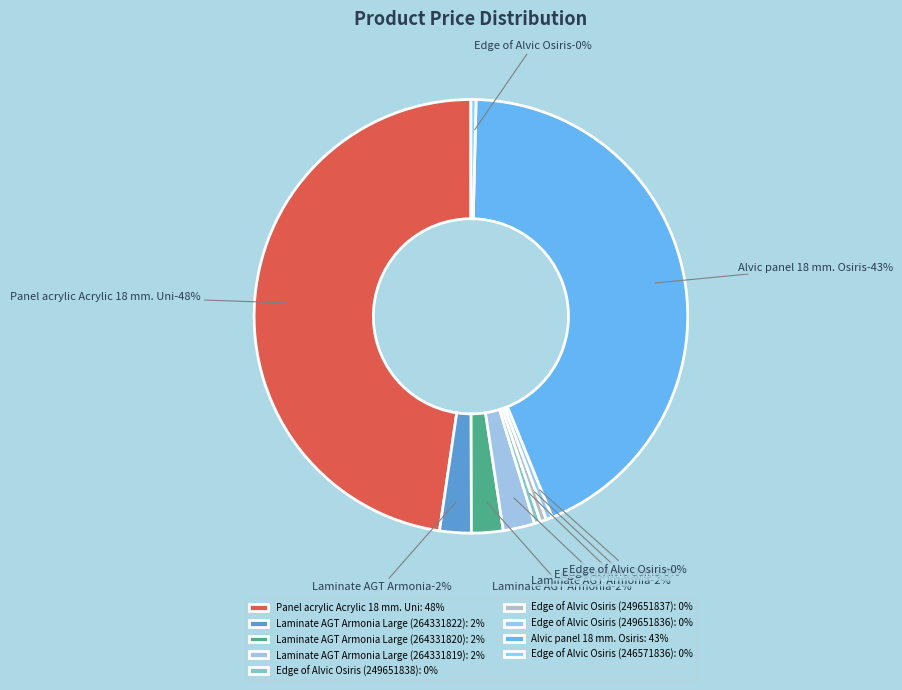

What portion of the pie excludes Laminate AGT Armonia Large (264331820)?

97.6%